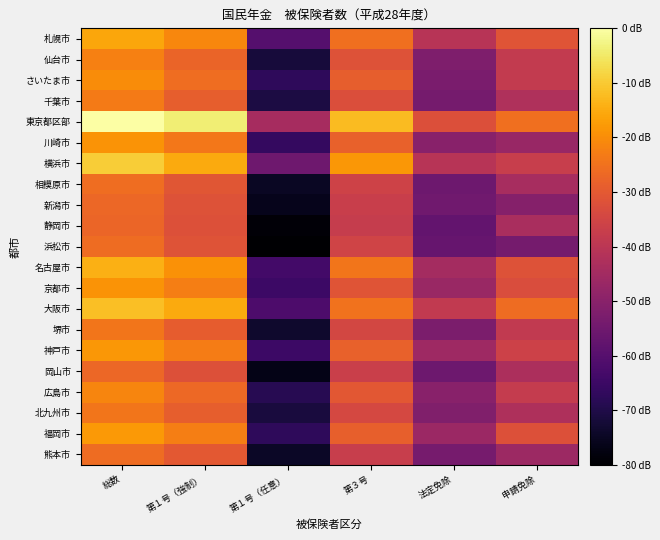

At which category does the chart reach its peak across all series?

総数